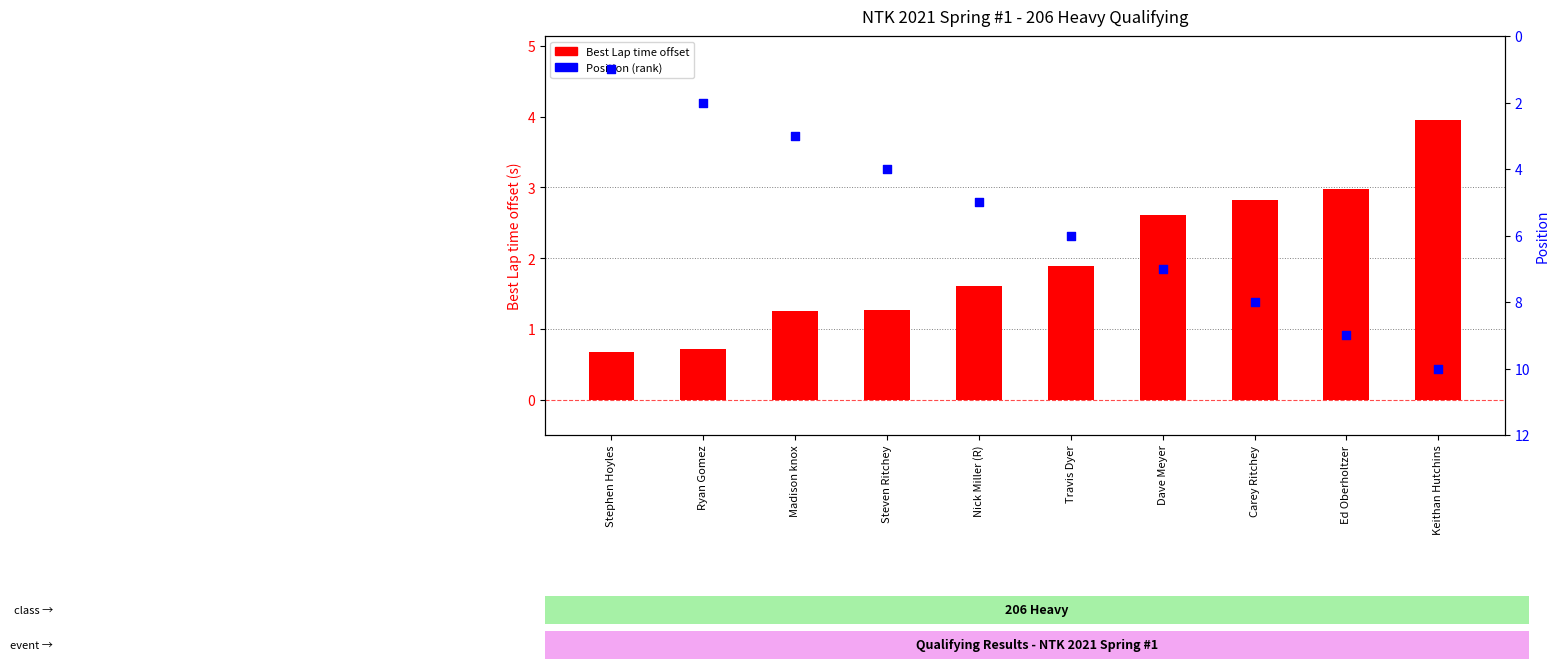

At which category is the sum across all series the highest?

Keithan Hutchins